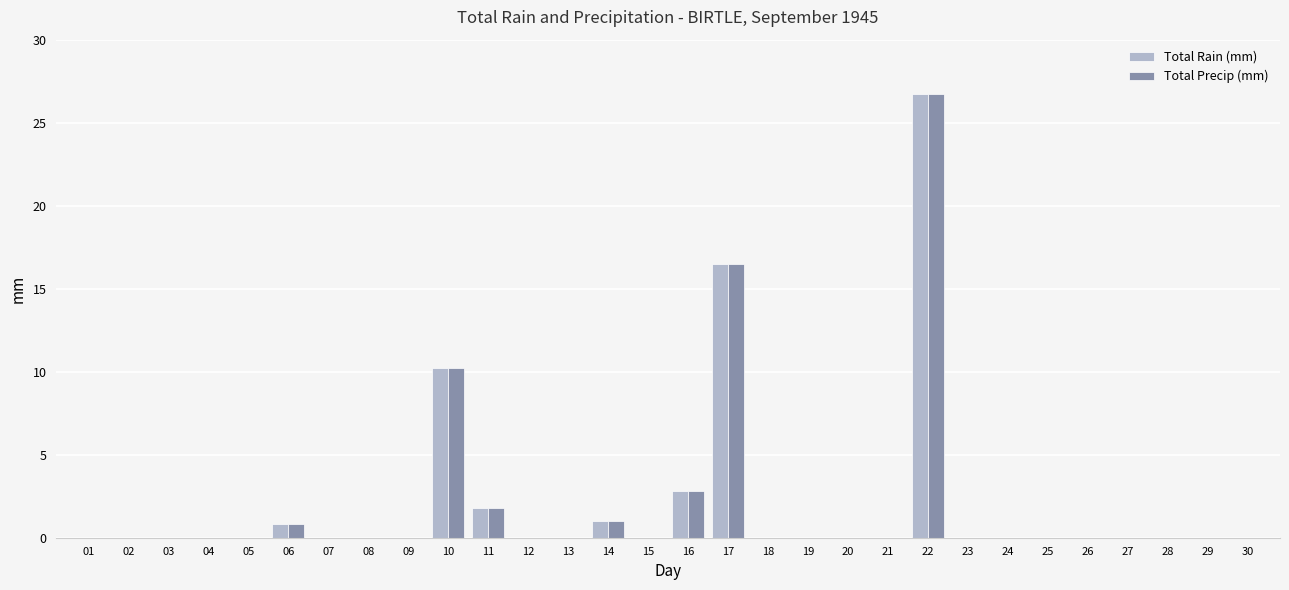

At which label is Total Precip (mm) closest to 13?

10